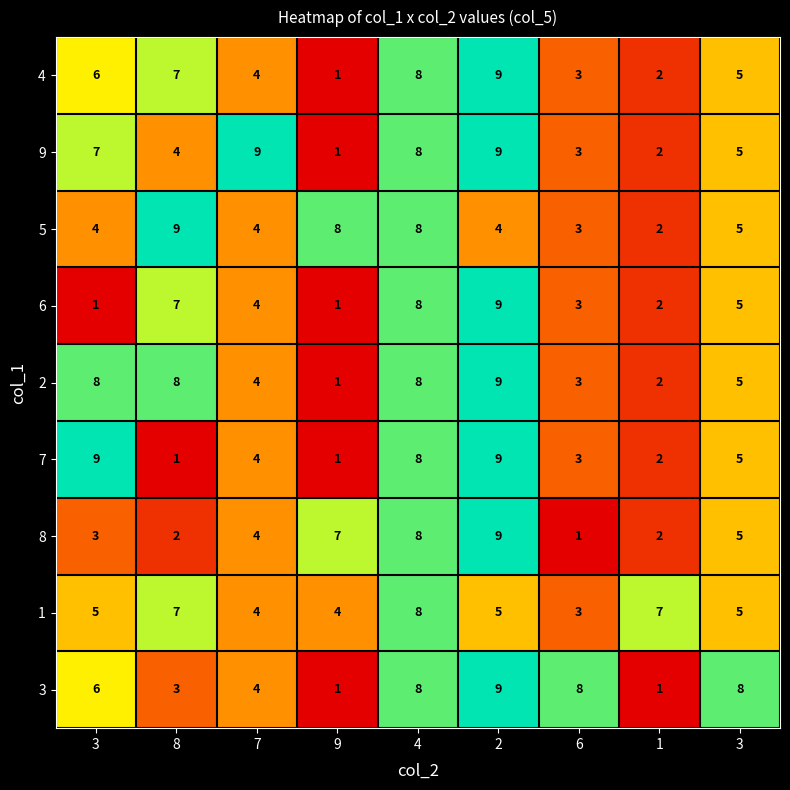

At which category is the sum across all series the highest?

4